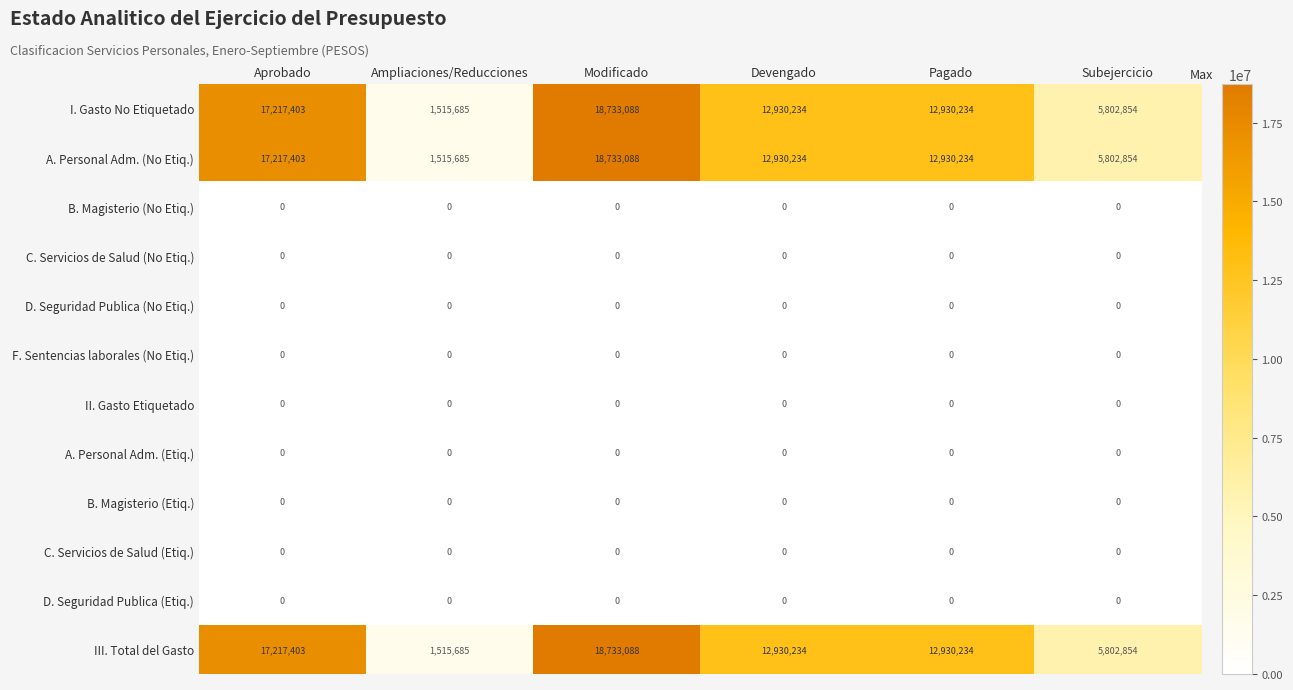

What is the total value across all series at Aprobado?

51652209